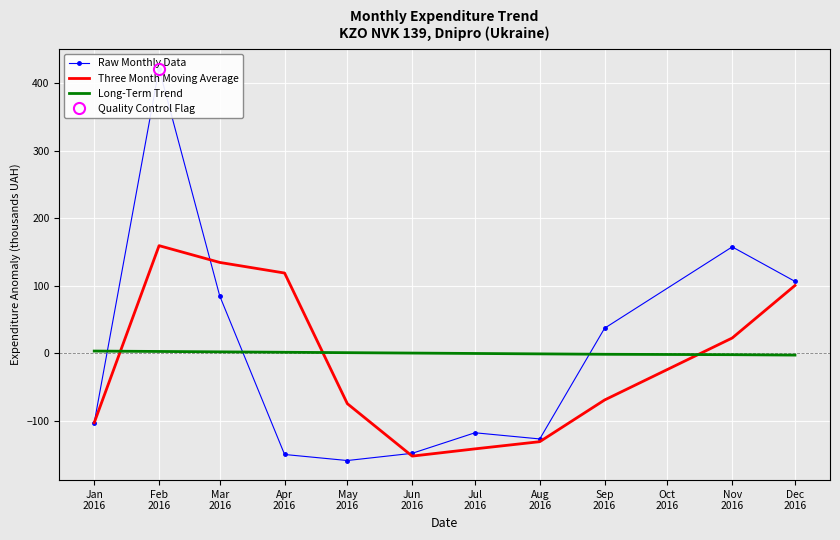

Which series has the largest range (max minus min)?

Raw Monthly Data